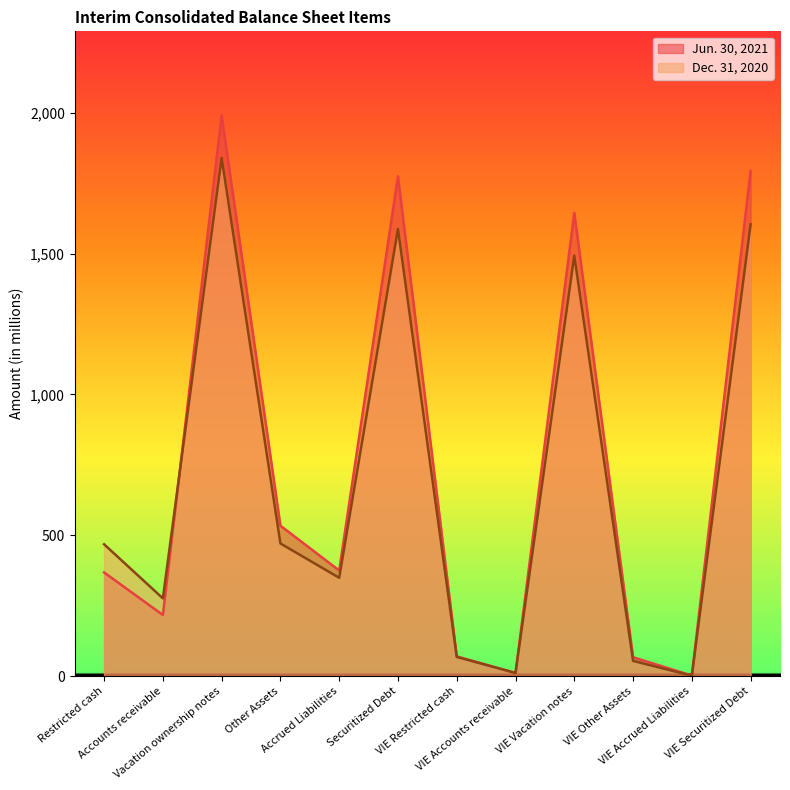

What position from the left is Accrued Liabilities?

5